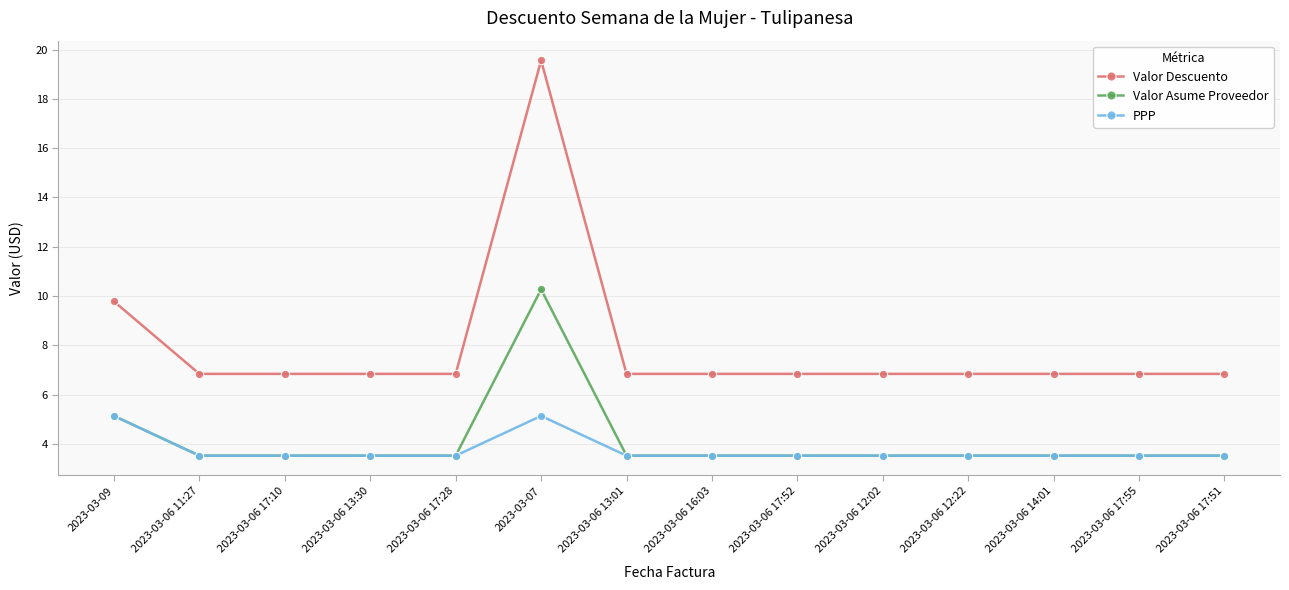

What is the total value across all series at 2023-03-06 14:01?

13.9